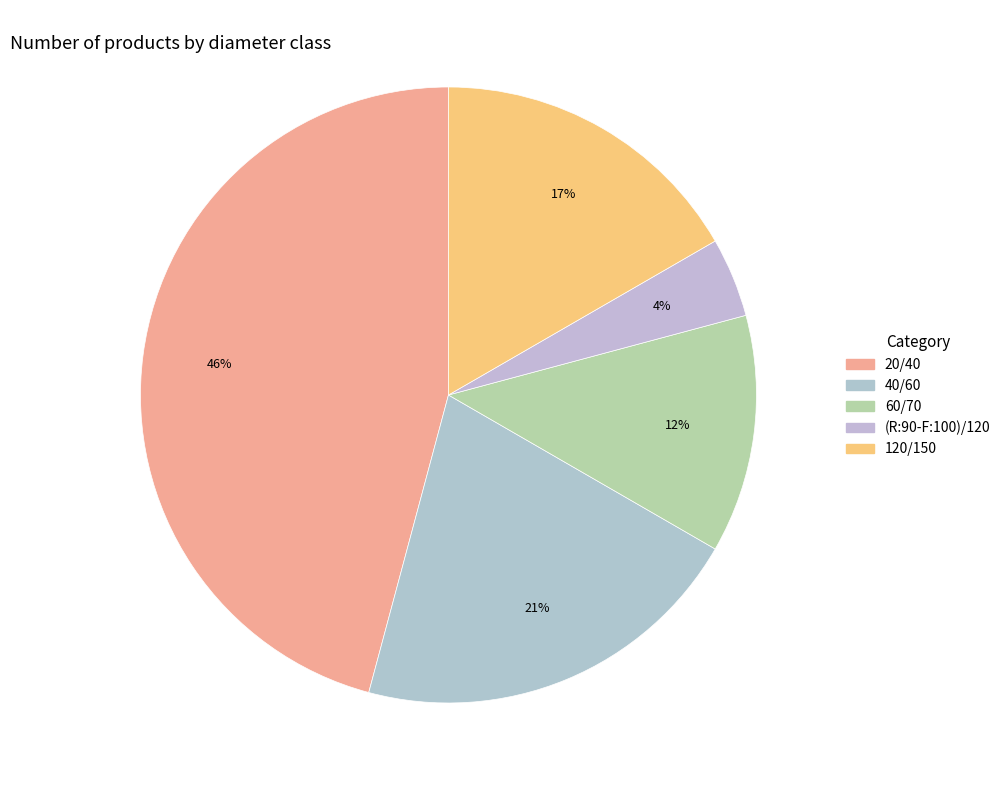

How many segments does this pie chart have?

5